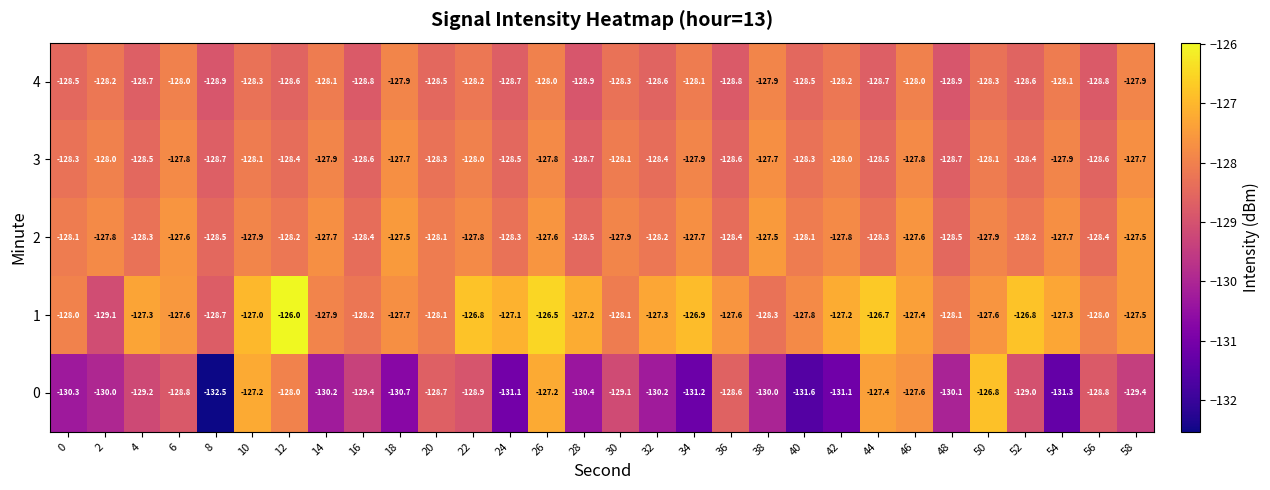

At which category does the chart reach its peak across all series?

12